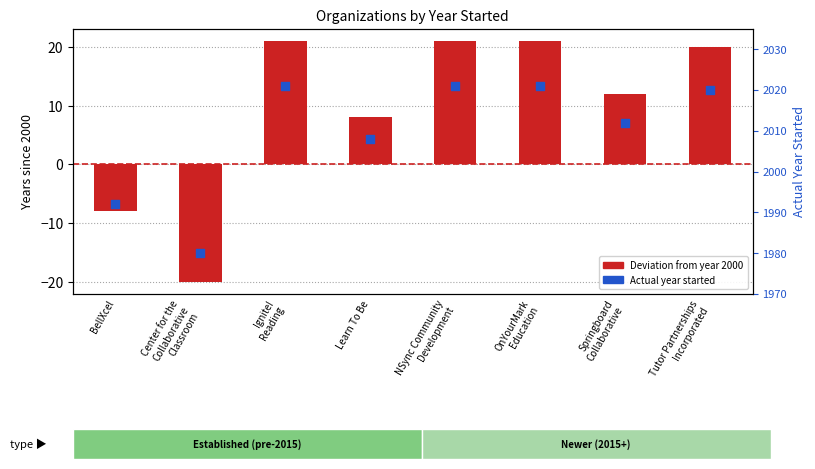

Which series has the largest total across all categories?

Actual Year Started